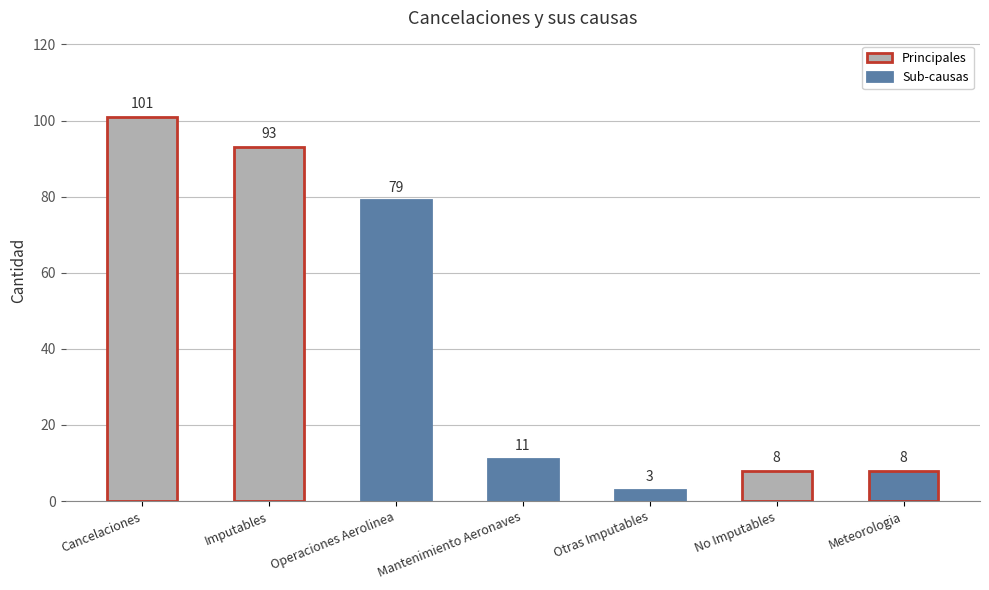

Between No Imputables and Otras Imputables, which is larger?

No Imputables